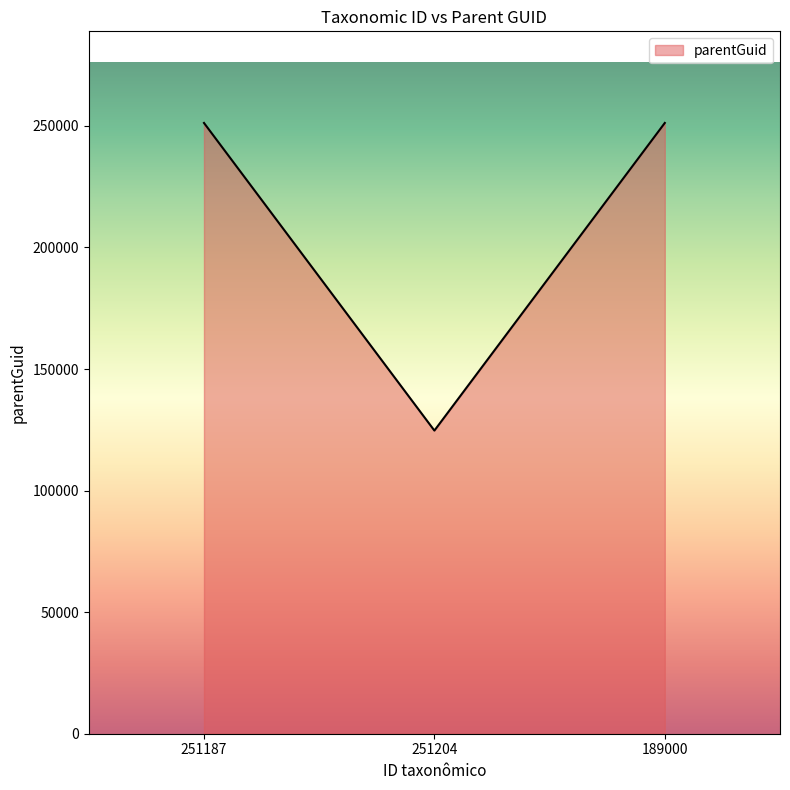

What is the average value?

209030